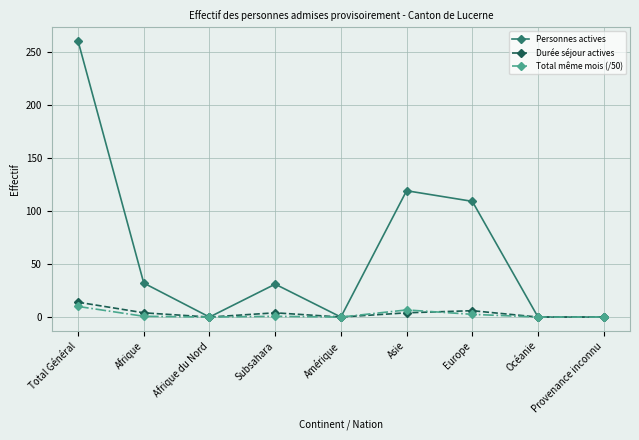

True or false: Total même mois (/50) has more than 0 interior local peaks.

True